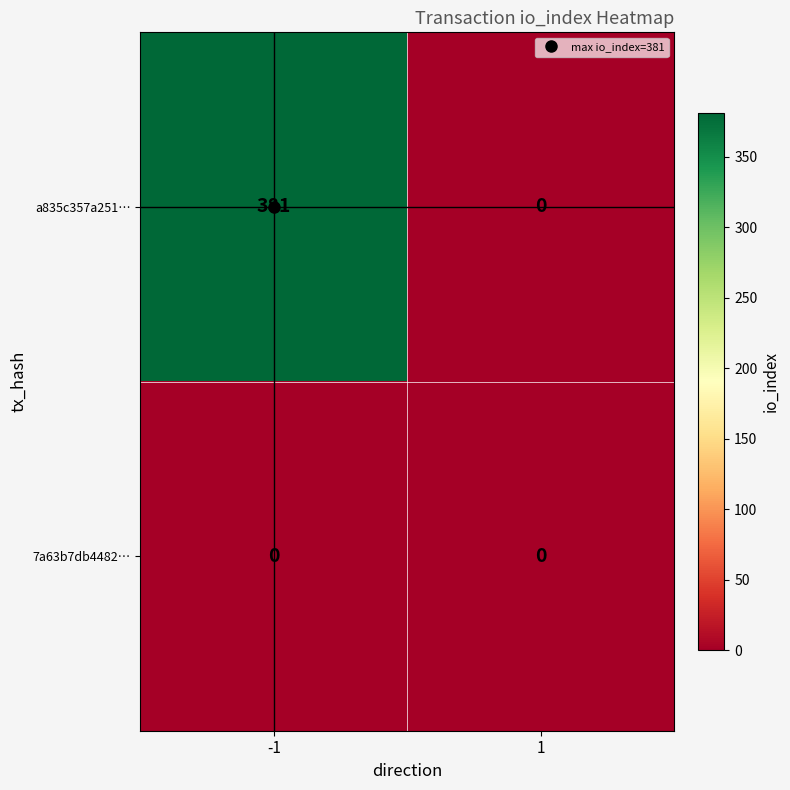

Which series changed the most between -1 and 1?

a835c357a251…